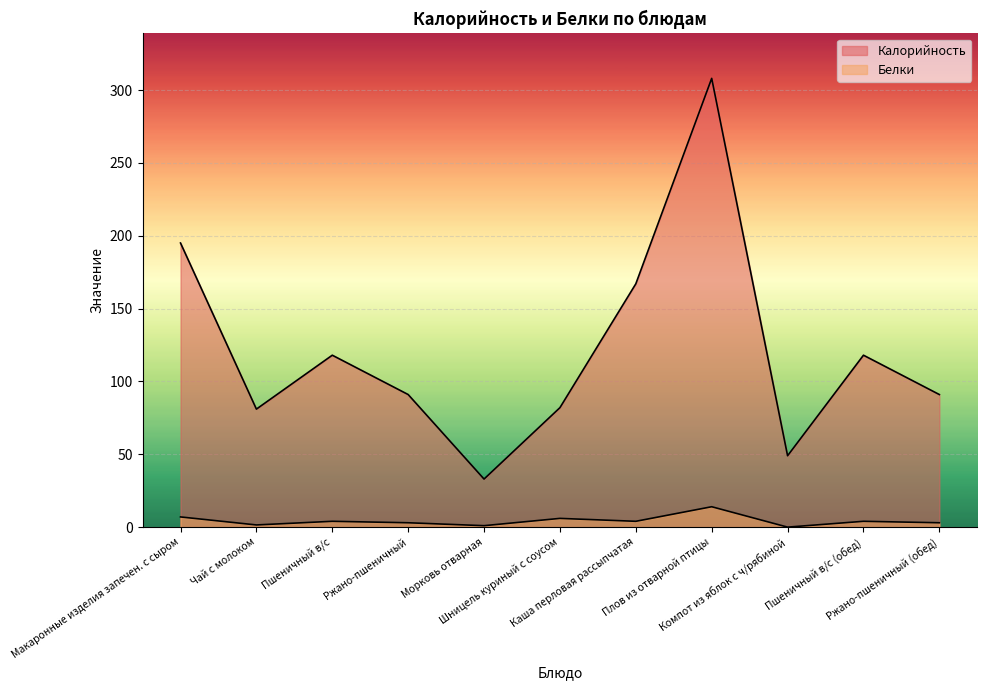

Which series has the largest total across all categories?

Калорийность